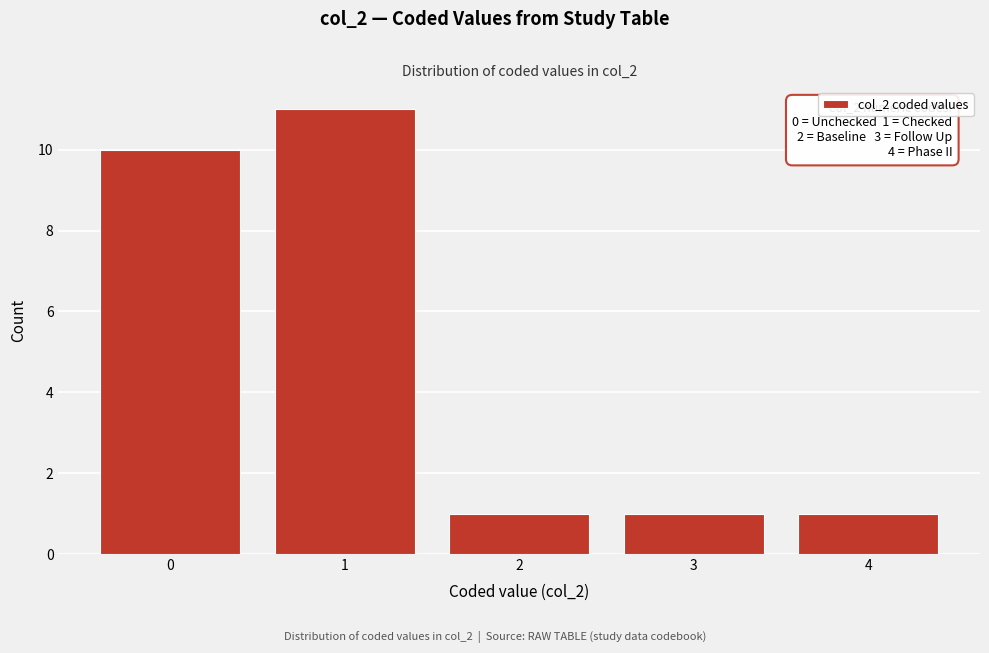

Over which range of the x-axis is the bar tallest?

0.5 to 1.5